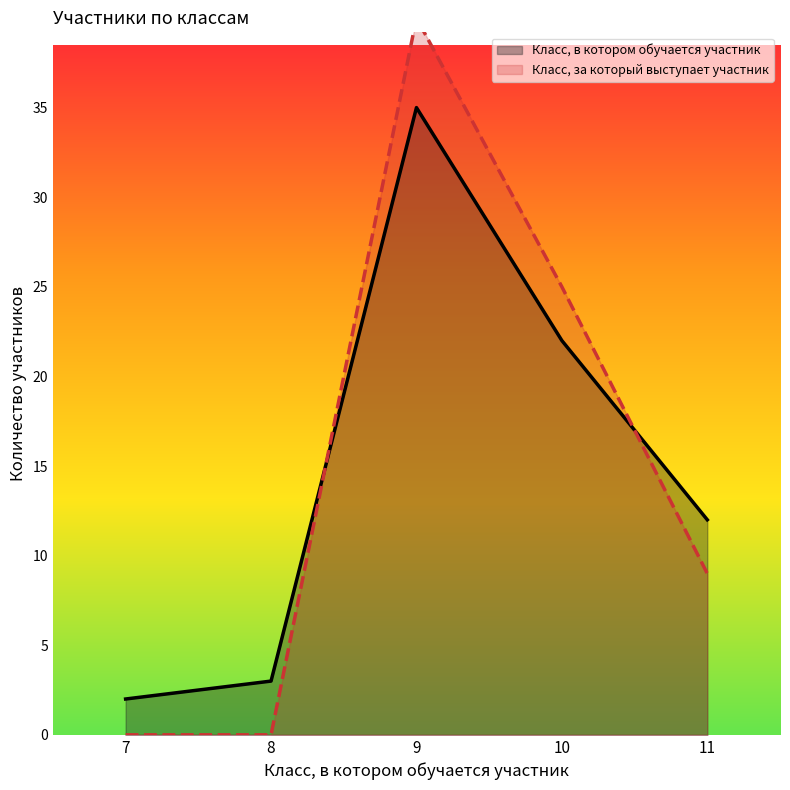

Where does the Класс, за который выступает участник series first go above 9?

9